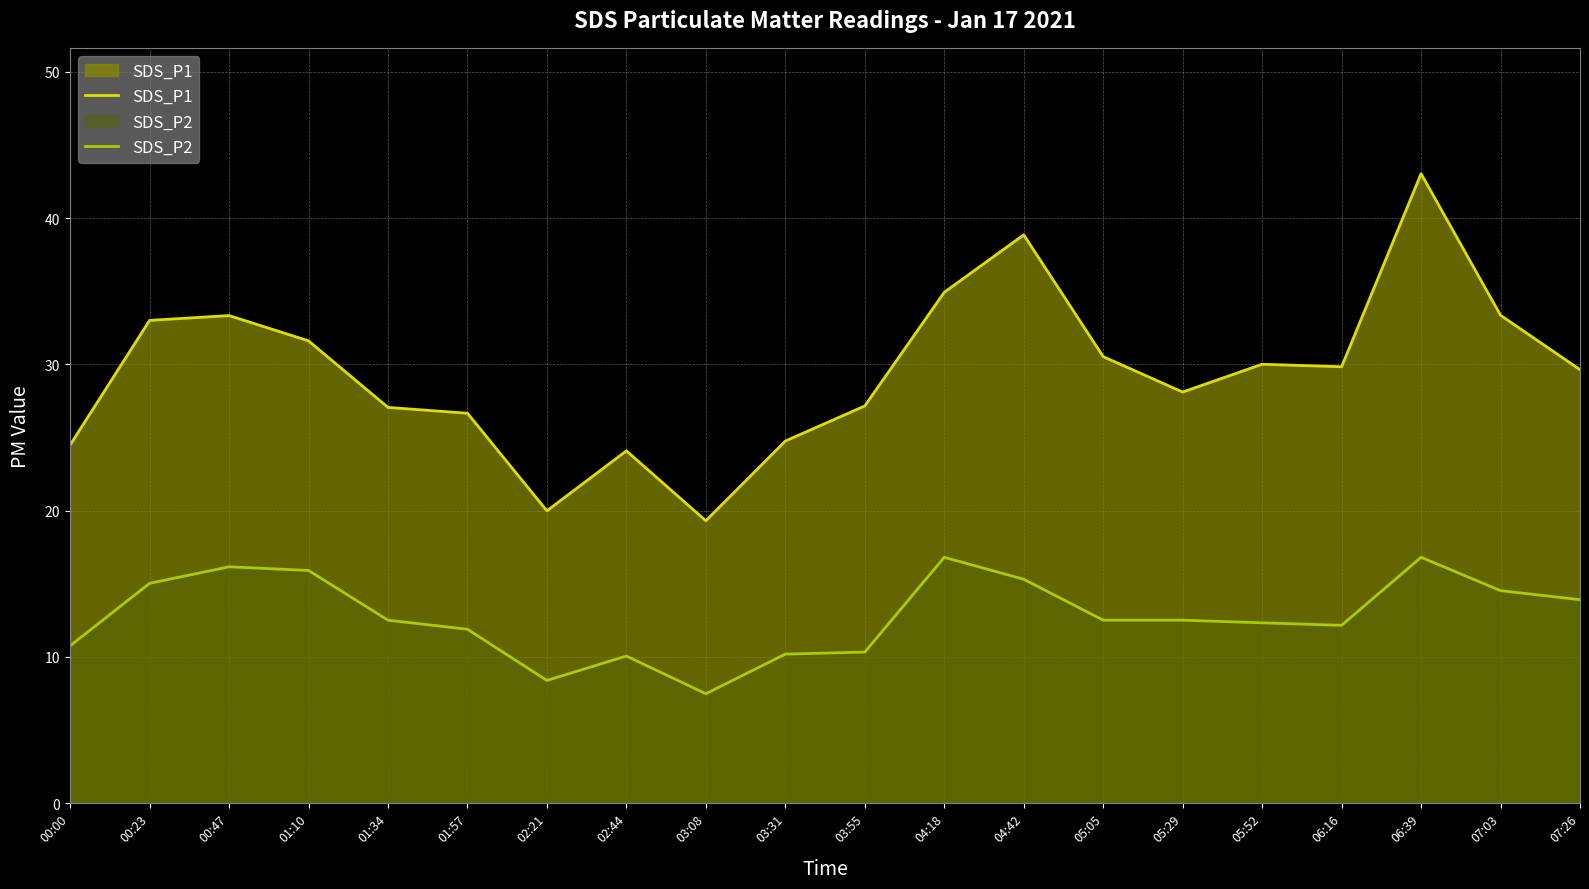

Which series changed the most between 00:00 and 05:29?

SDS_P1